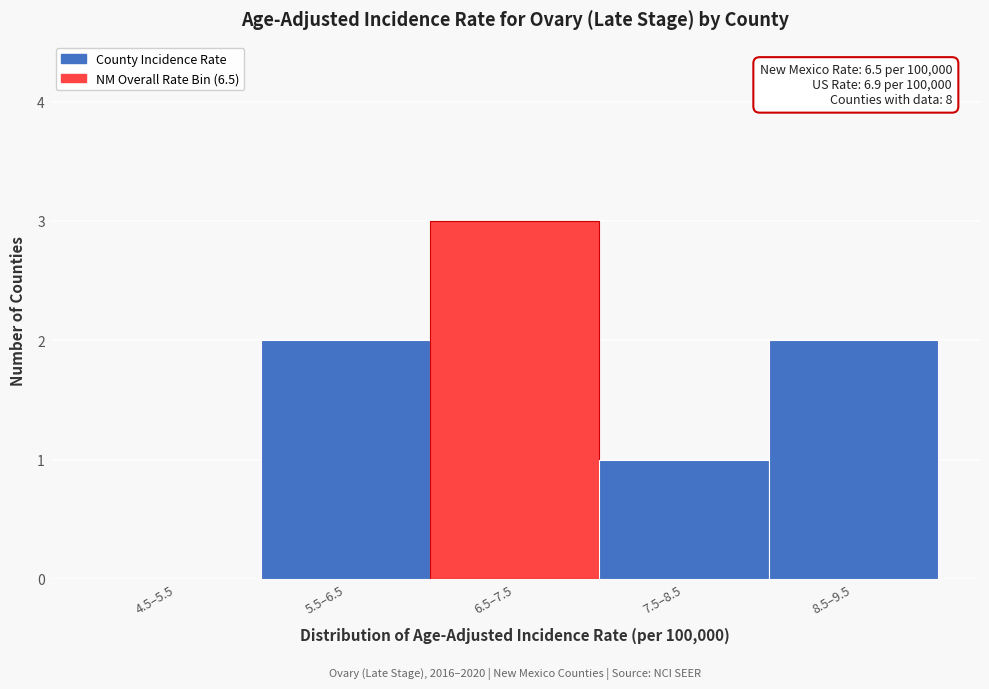

Reading left to right, extract all data points from this chart.

4.5–5.5=0	5.5–6.5=2	6.5–7.5=3	7.5–8.5=1	8.5–9.5=2